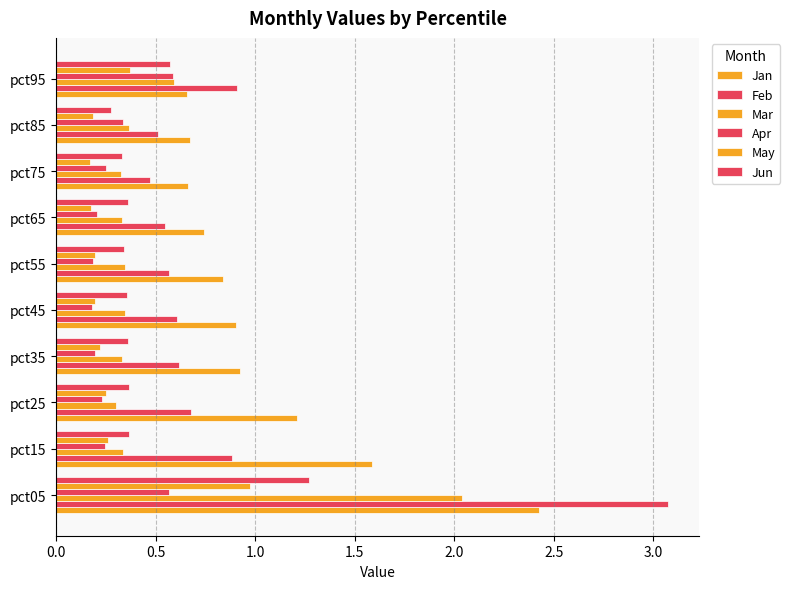

How many categories are shown in the chart?

10